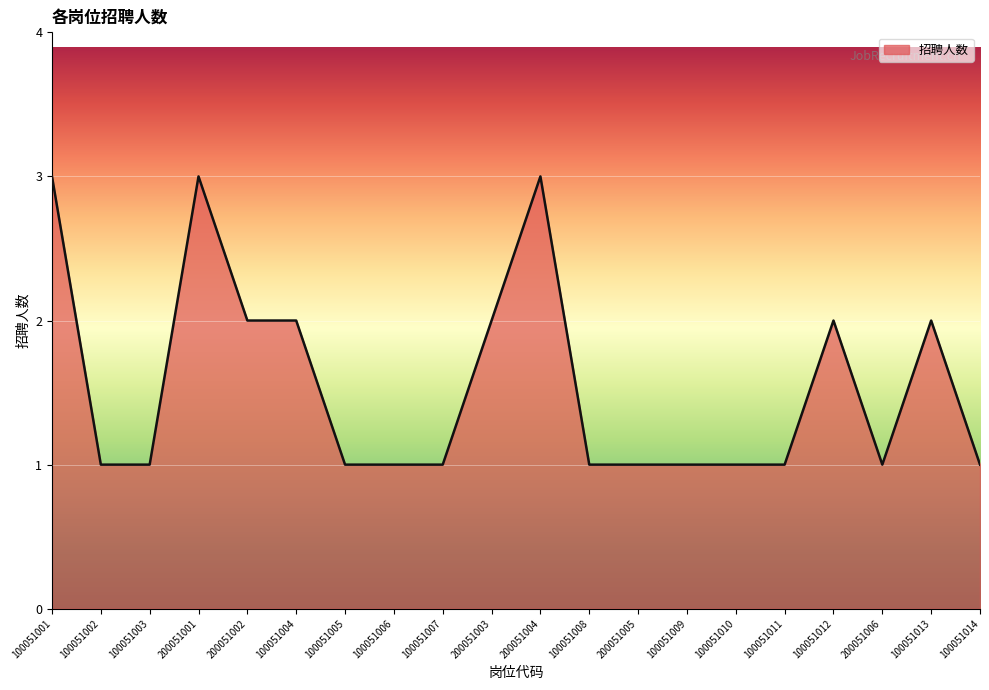

What is the smallest value displayed?

1